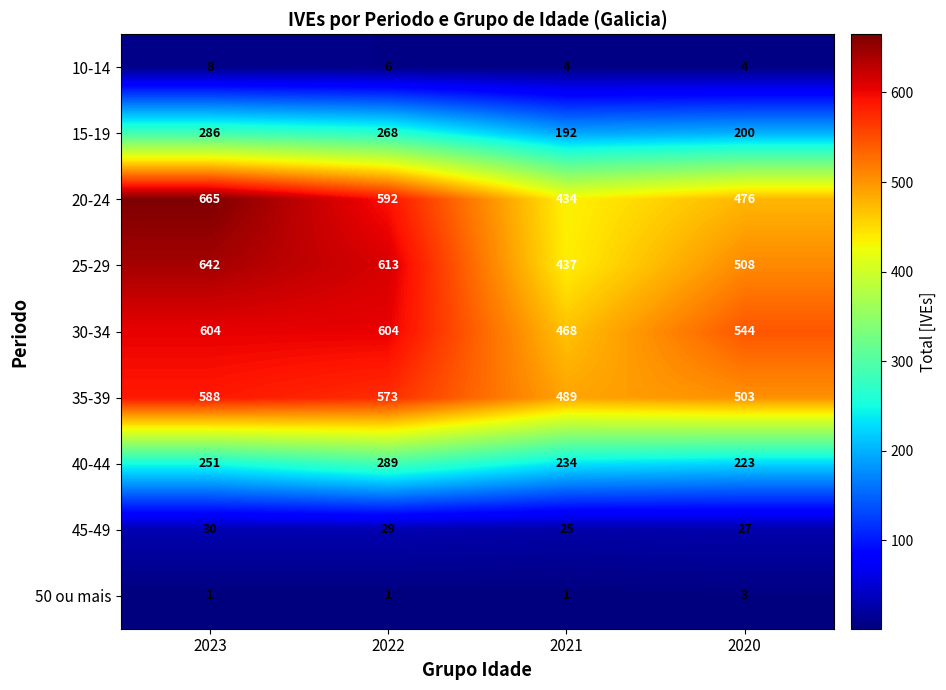

True or false: 10-14 has a value of 11 at 2023.

False